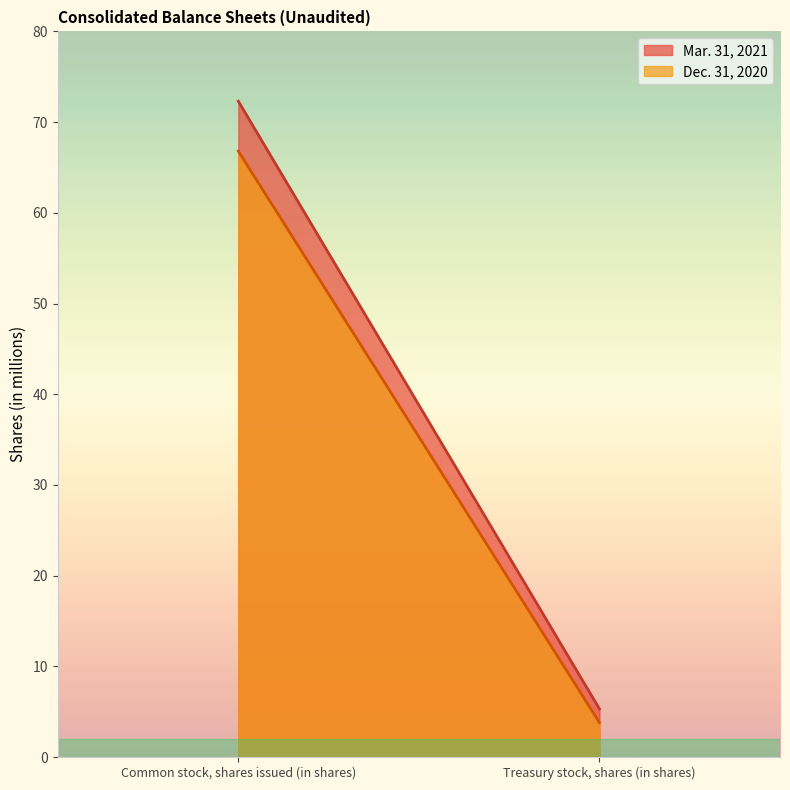

What is the label of the 1st point from the left?

Common stock, shares issued (in shares)